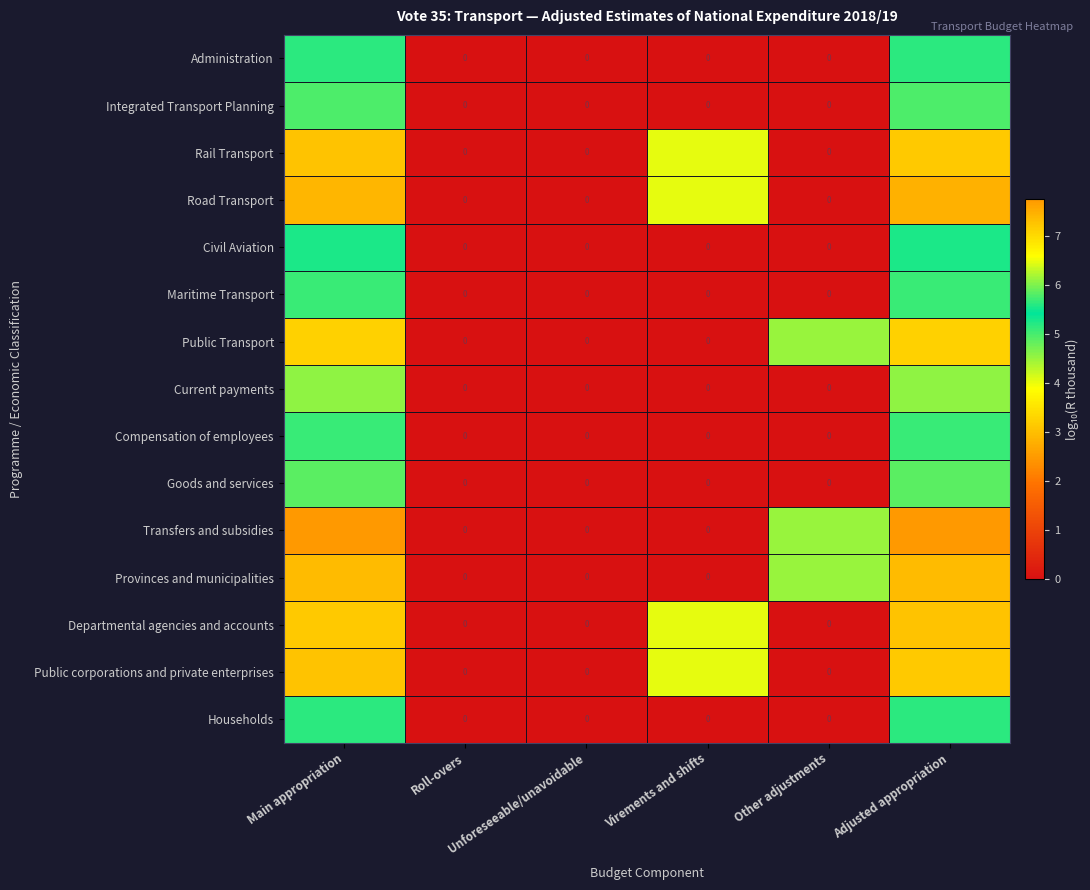

Rank the series at Adjusted appropriation from highest to lowest value.

Transfers and subsidies, Road Transport, Provinces and municipalities, Departmental agencies and accounts, Rail Transport, Public corporations and private enterprises, Public Transport, Current payments, Goods and services, Compensation of employees, Administration, Households, Civil Aviation, Maritime Transport, Integrated Transport Planning